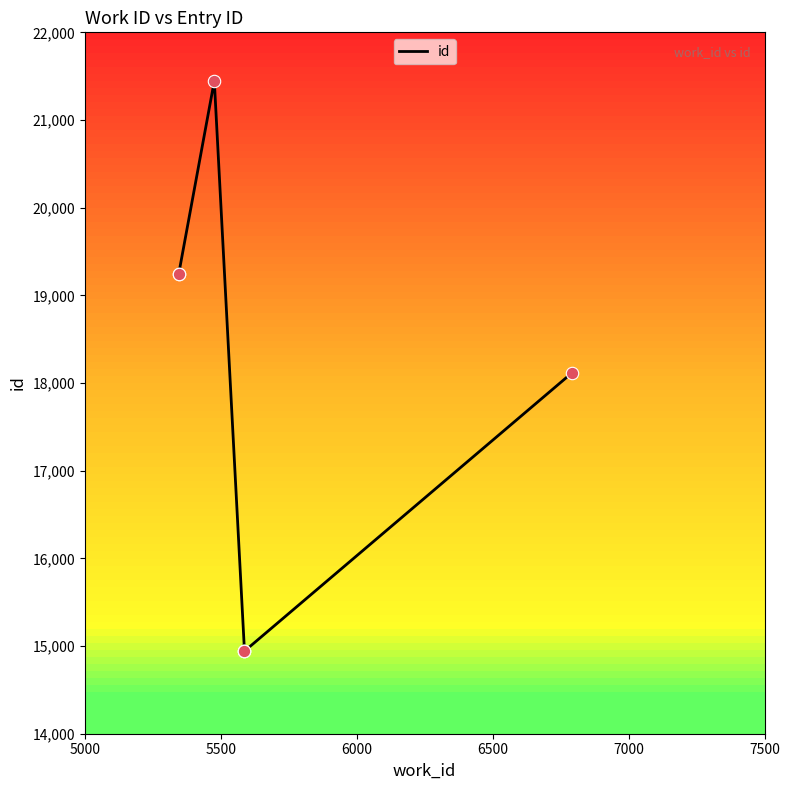

Between 5500 and 6500, which is larger?

5500